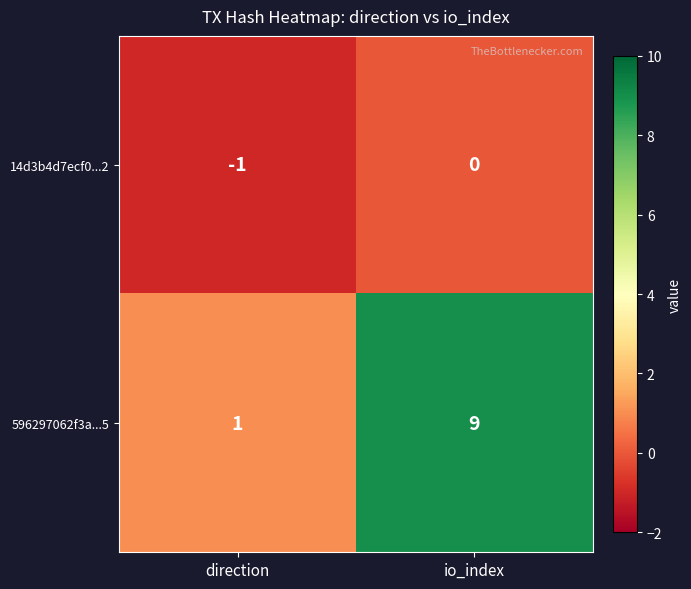

Which series has the widest spread of values?

596297062f3a...5